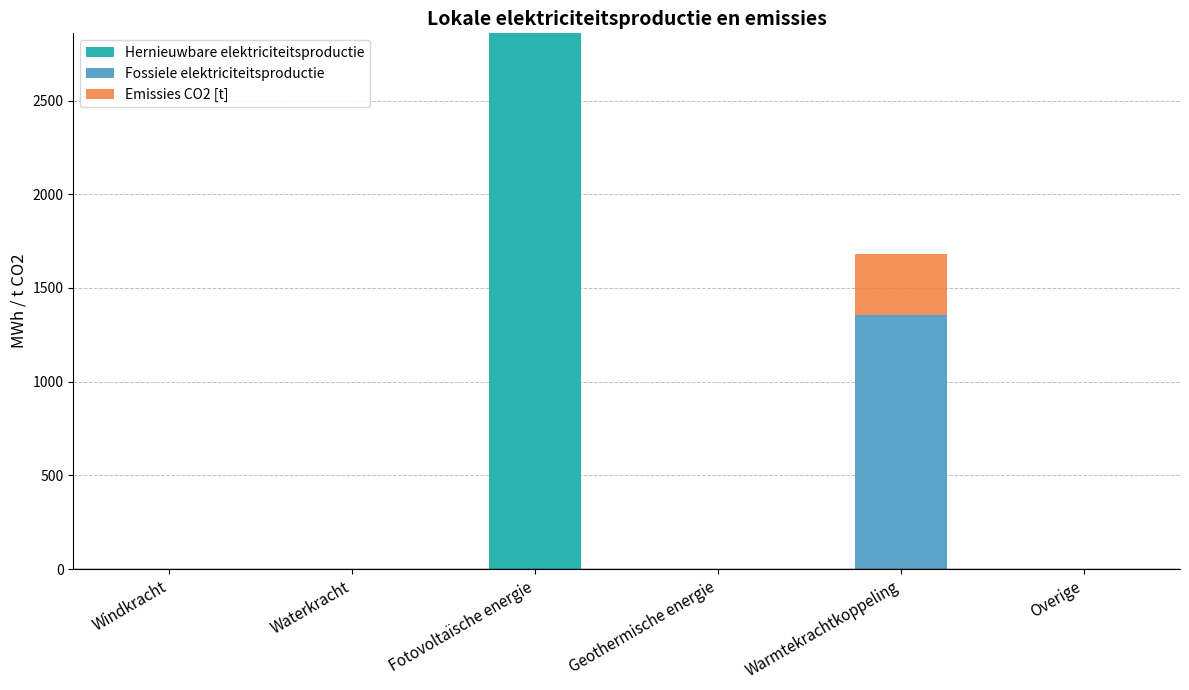

How many values in the Hernieuwbare elektriciteitsproductie series exceed 0?

1